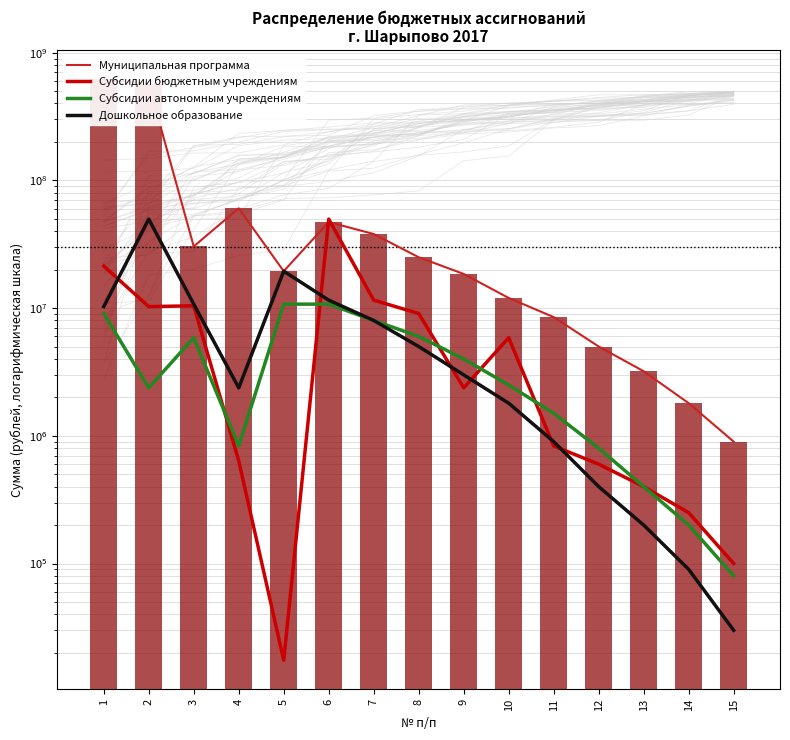

True or false: Дошкольное образование has a value of 5676579.8 at 1.

False